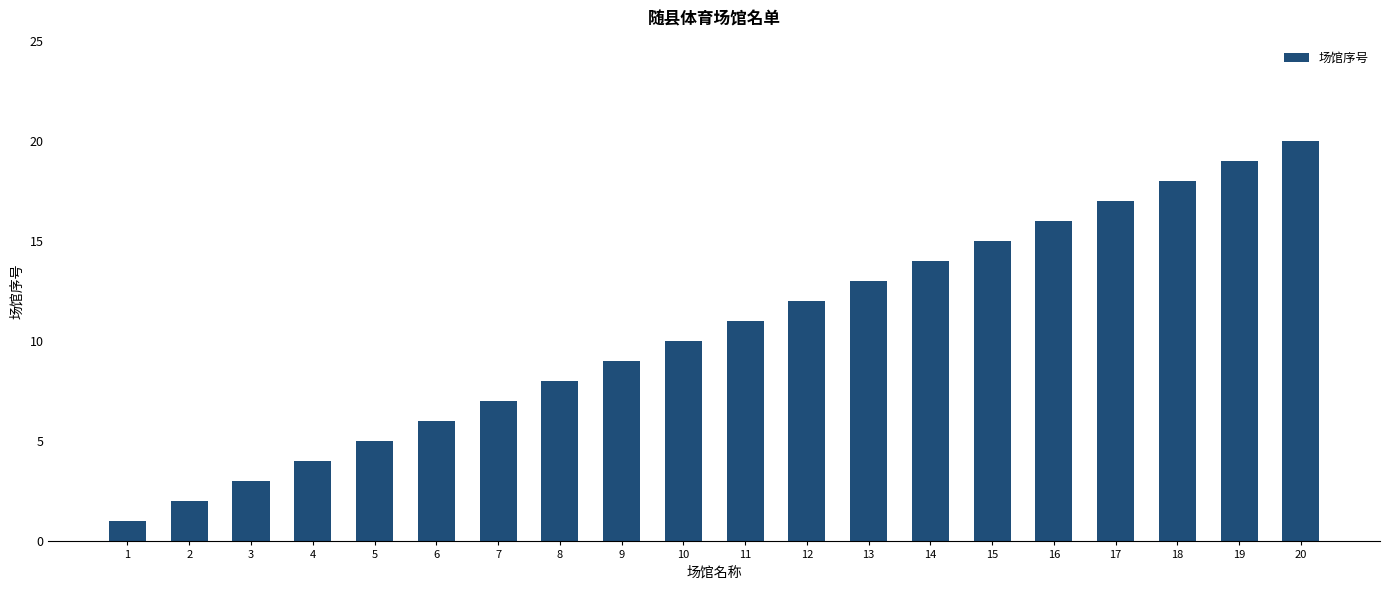

Rank the categories by value from highest to lowest.

20, 19, 18, 17, 16, 15, 14, 13, 12, 11, 10, 9, 8, 7, 6, 5, 4, 3, 2, 1